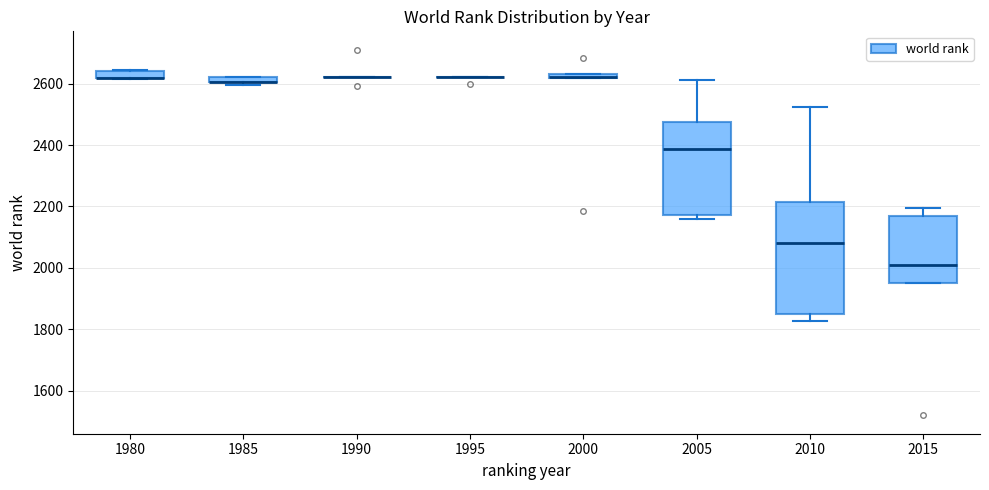

Comparing the boxes themselves (not the whiskers), which one is the tallest?

2010